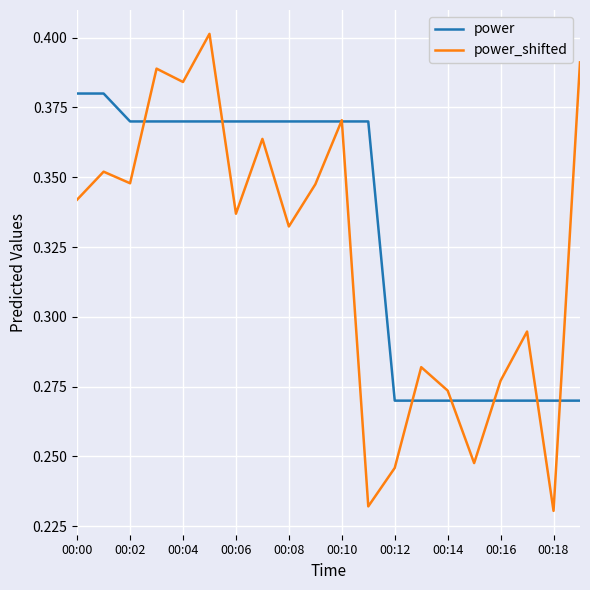

Which series has the largest total across all categories?

power